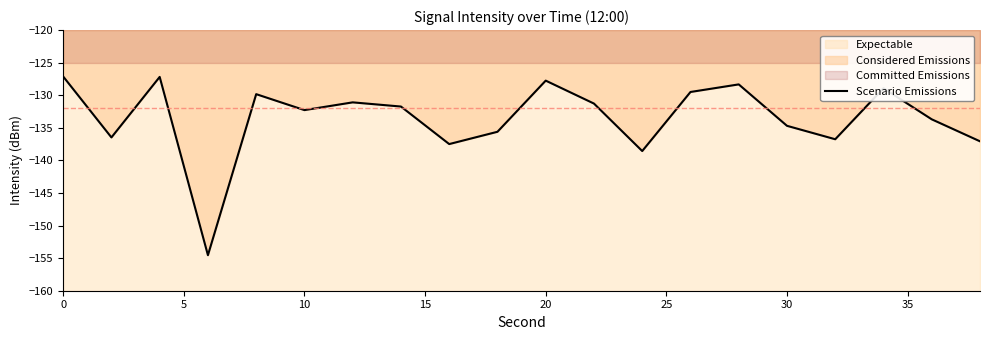

How many data points are above -131?

7